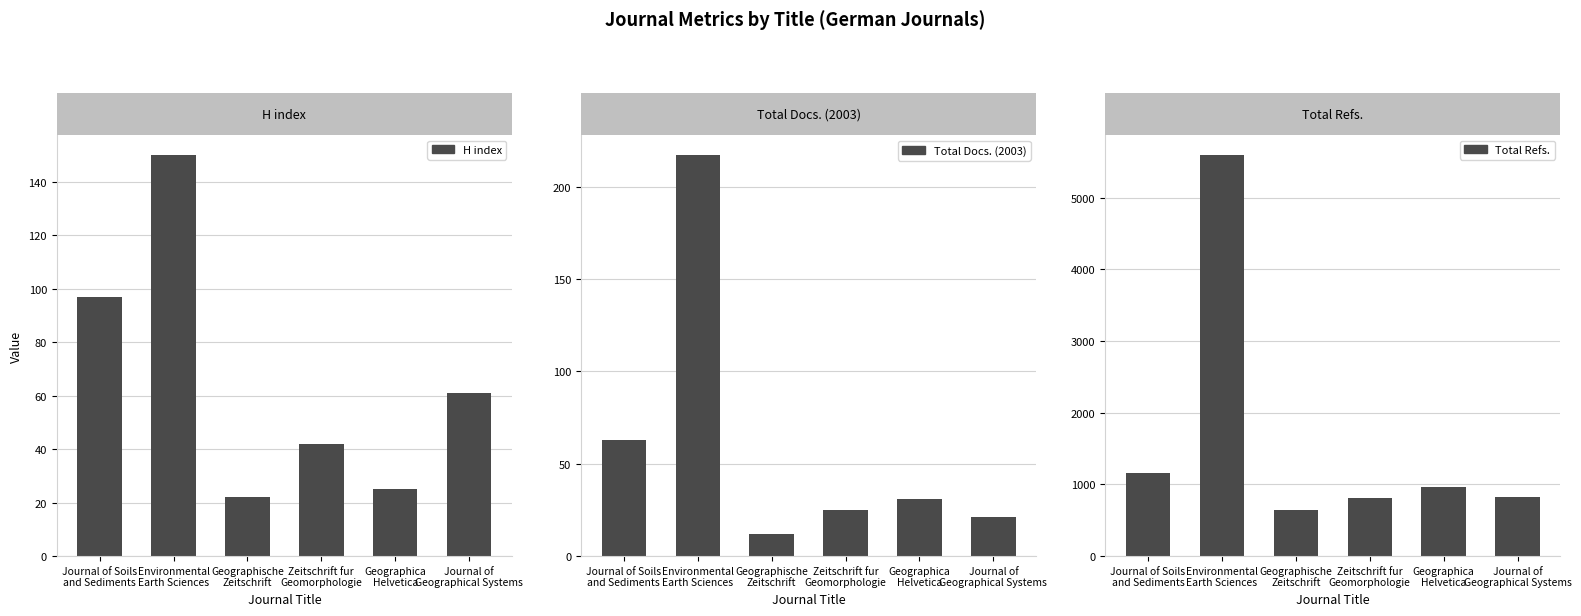

At how many categories does at least one series exceed 1009?

2